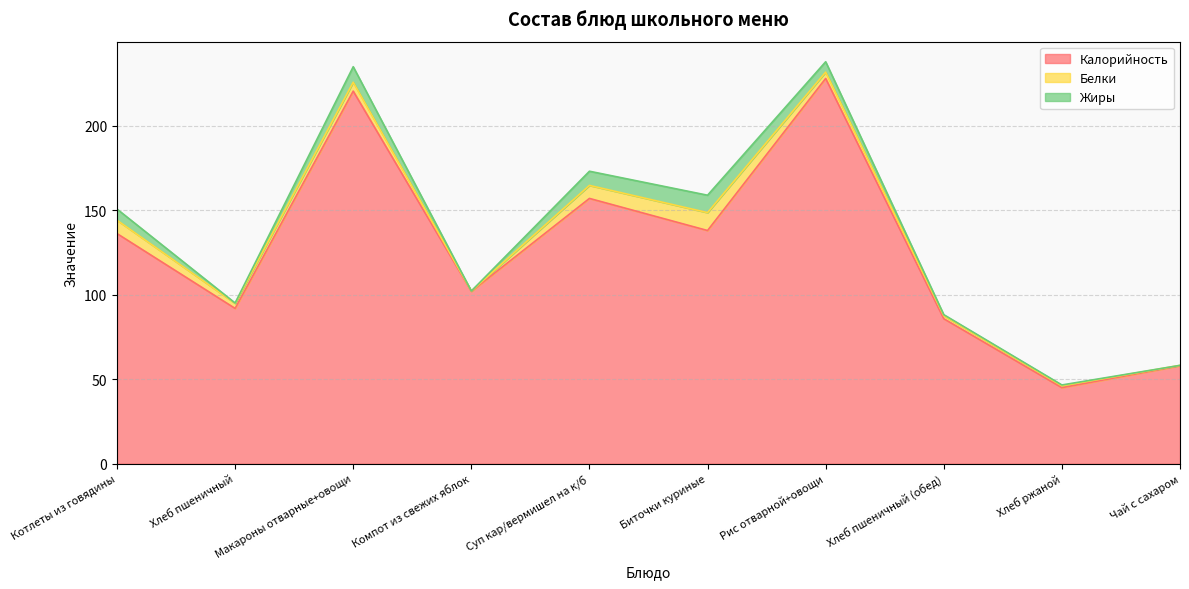

What is the difference between the second highest and second lowest values in the Белки series?

7.7